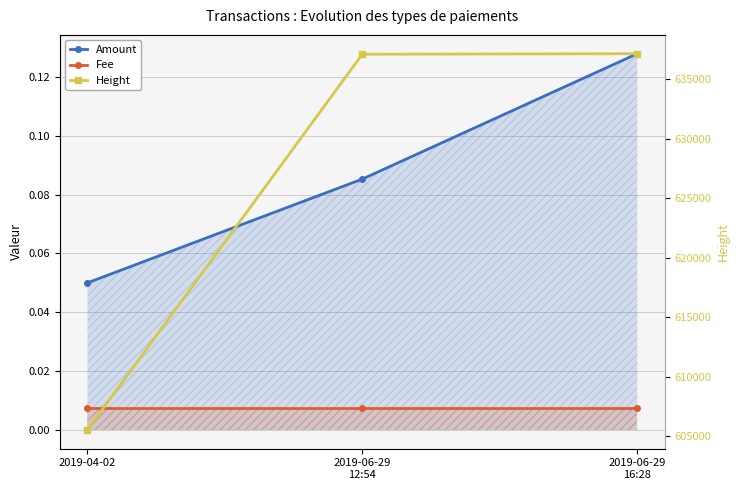

Is the value of Fee at 2019-06-29
12:54 greater than the value of Amount at 2019-06-29
12:54?

No